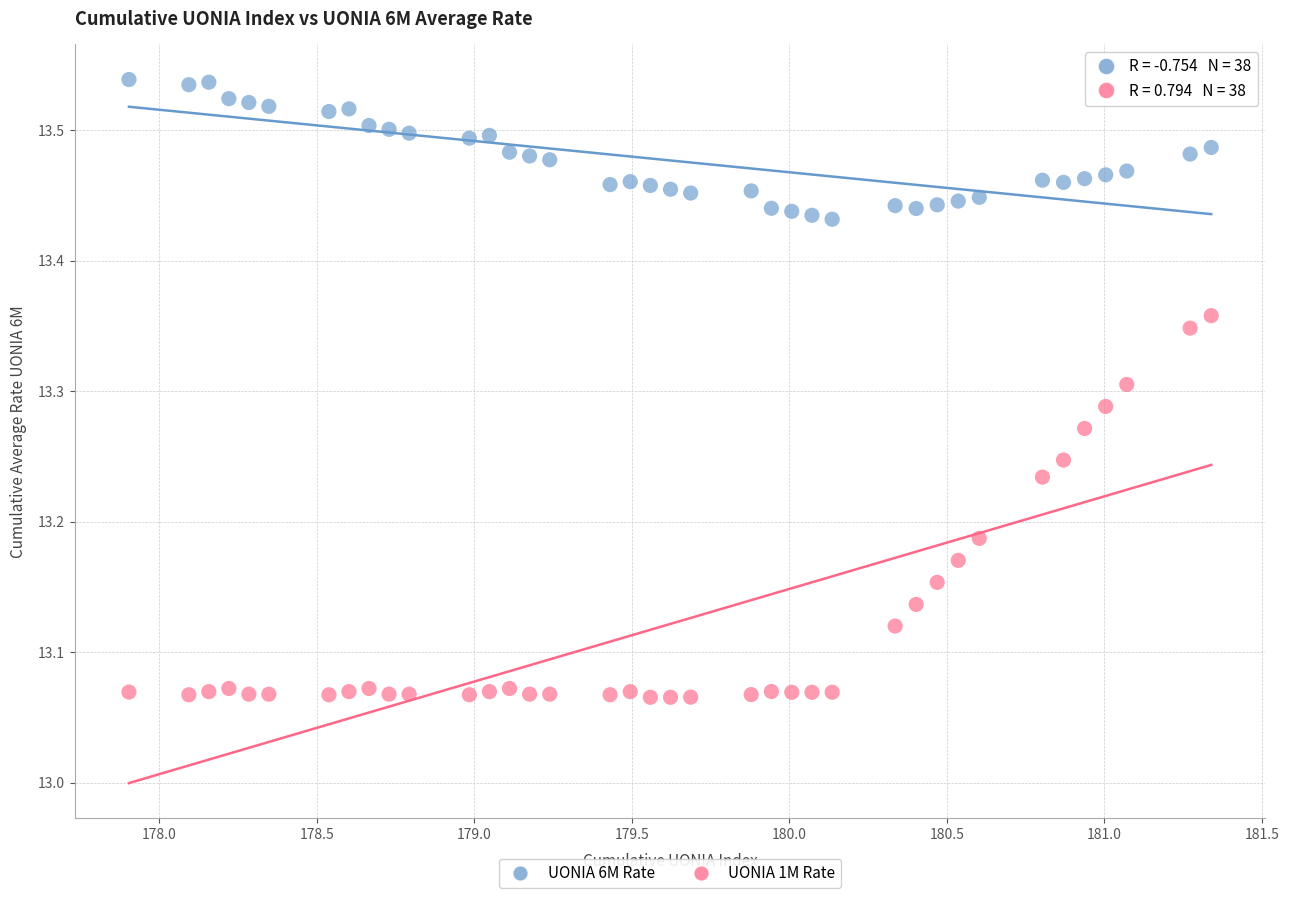

Across all data points, what is the range of X values (max minus min)?

3.4